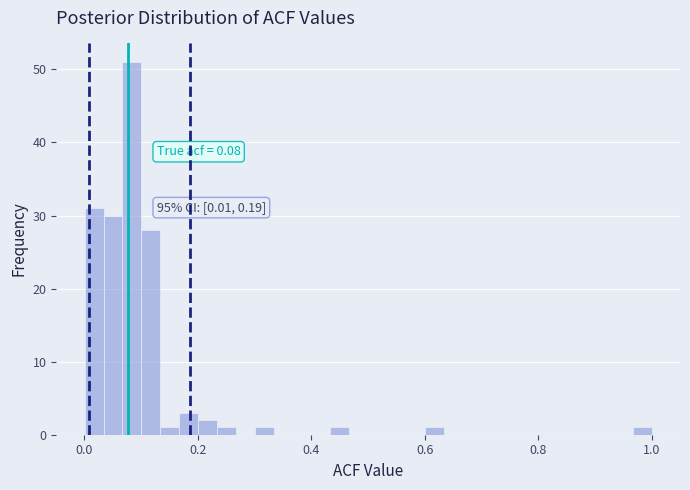

Read against the x-axis, roughly where is the centre of the tallest bar?

0.08